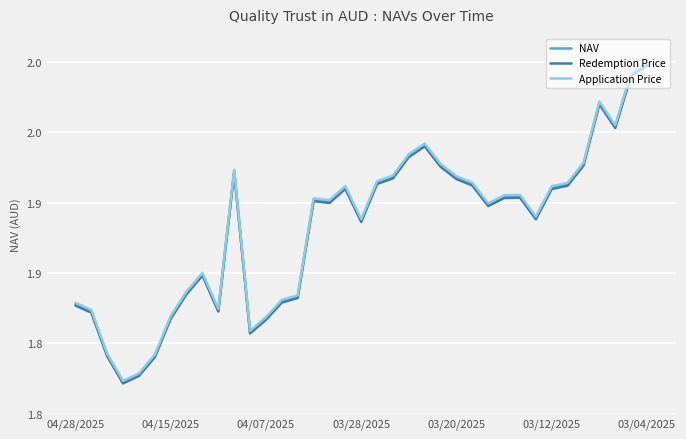

Reading left to right, list all the values displayed in this chart.

NAV: 1.8	1.8	1.8	1.8	1.8	1.8	1.8	1.8	1.8	1.8	1.9	1.8	1.8	1.8	1.8	1.9	1.9	1.9	1.9	1.9	1.9	1.9	1.9	1.9	1.9	1.9	1.9	1.9	1.9	1.9	1.9	1.9	1.9	2.0	2.0	2.0	2.0
Redemption Price: 1.8	1.8	1.8	1.8	1.8	1.8	1.8	1.8	1.8	1.8	1.9	1.8	1.8	1.8	1.8	1.9	1.9	1.9	1.9	1.9	1.9	1.9	1.9	1.9	1.9	1.9	1.9	1.9	1.9	1.9	1.9	1.9	1.9	2.0	2.0	2.0	2.0
Application Price: 1.8	1.8	1.8	1.8	1.8	1.8	1.8	1.8	1.9	1.8	1.9	1.8	1.8	1.8	1.8	1.9	1.9	1.9	1.9	1.9	1.9	1.9	1.9	1.9	1.9	1.9	1.9	1.9	1.9	1.9	1.9	1.9	1.9	2.0	2.0	2.0	2.0